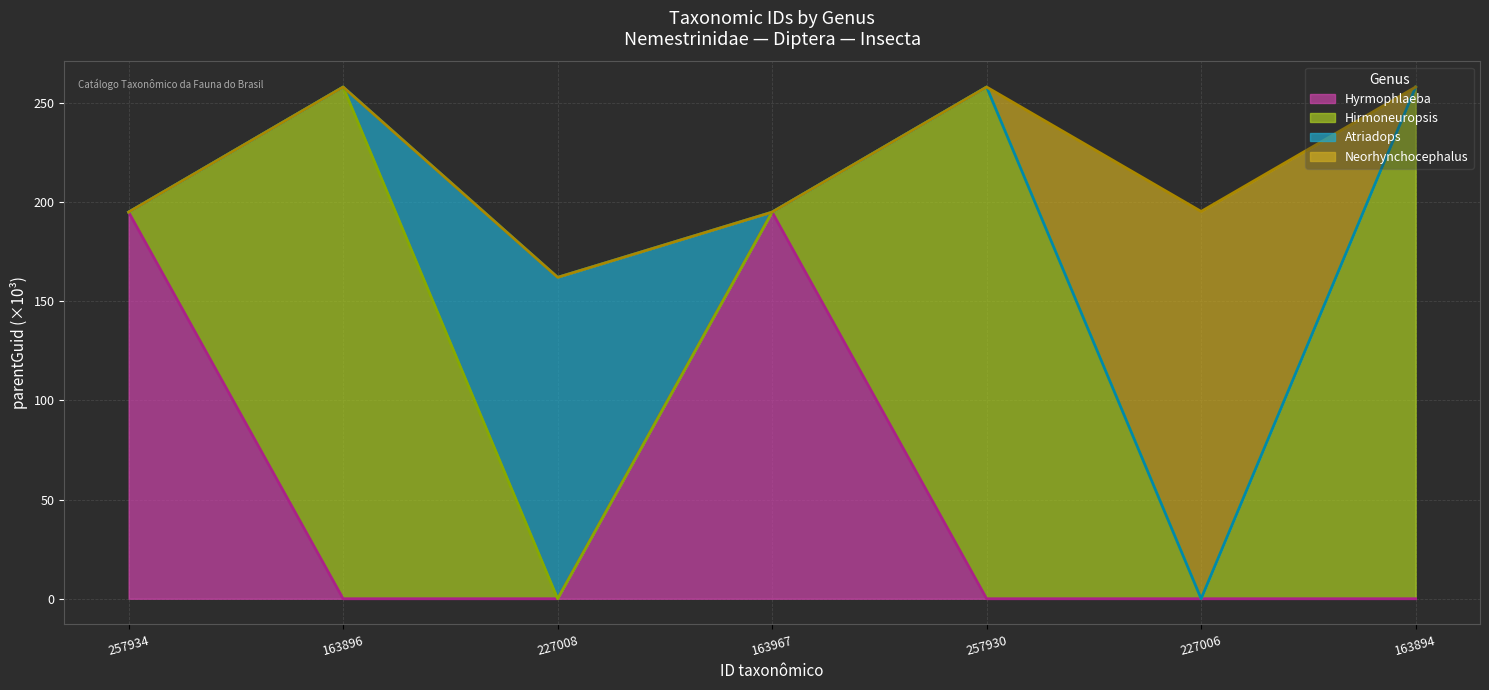

Which series has the largest total across all categories?

Neorhynchocephalus (line)